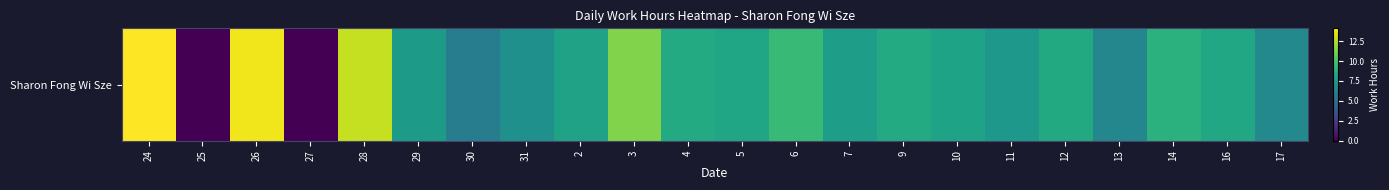

Reading right to left, what are all the values shown in this chart?

17=6.6	16=8.5	14=9.0	13=6.5	12=8.6	11=7.5	10=8.2	9=8.7	7=7.9	6=9.5	5=8.3	4=8.6	3=11.4	2=8.1	31=7.1	30=6.0	29=7.7	28=12.9	27=0.0	26=13.8	25=0.0	24=14.1